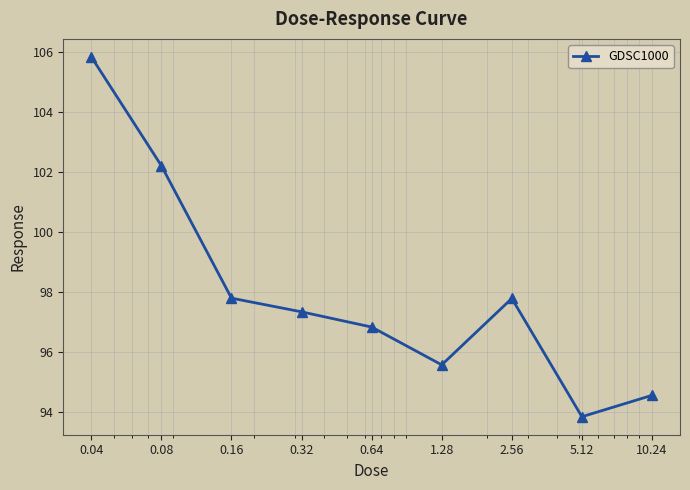

Reading left to right, transcribe all the data shown in this chart.

105.8	102.2	97.8	97.3	96.8	95.6	97.8	93.8	94.6